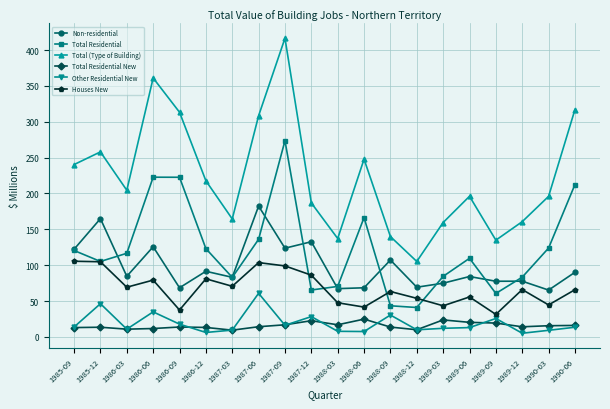

Which category has the highest value across all series?

1987-09